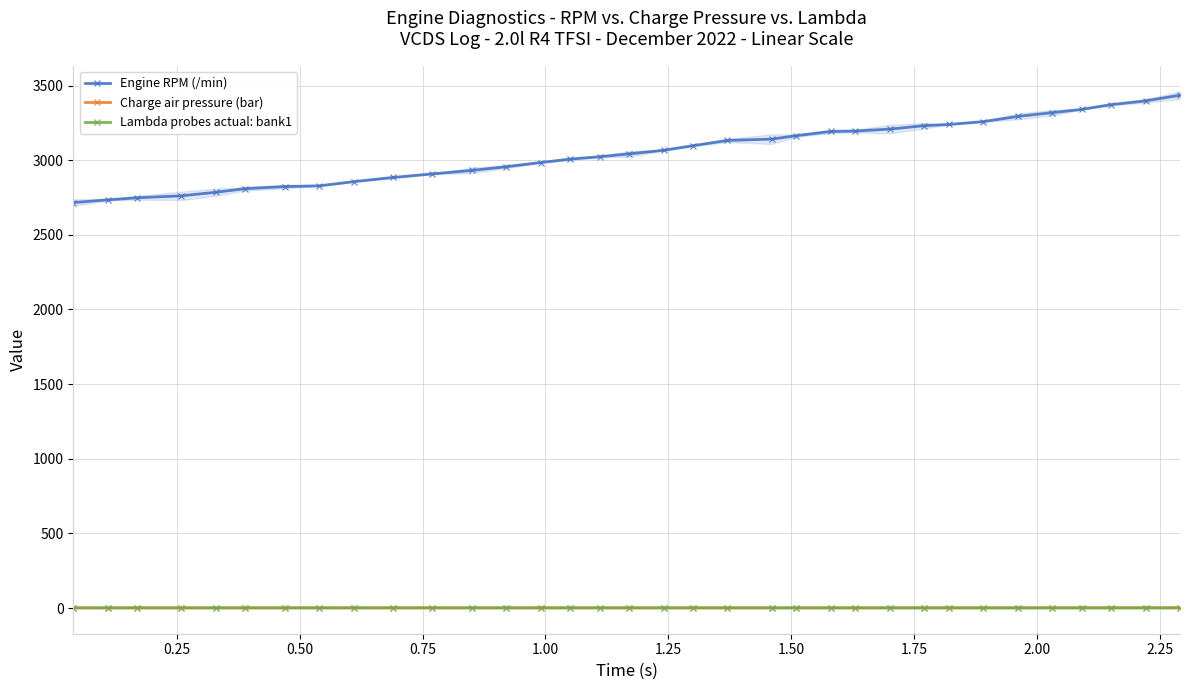

What are all the series names shown in the legend?

Engine RPM (/min), Charge air pressure (bar), Lambda probes actual: bank1